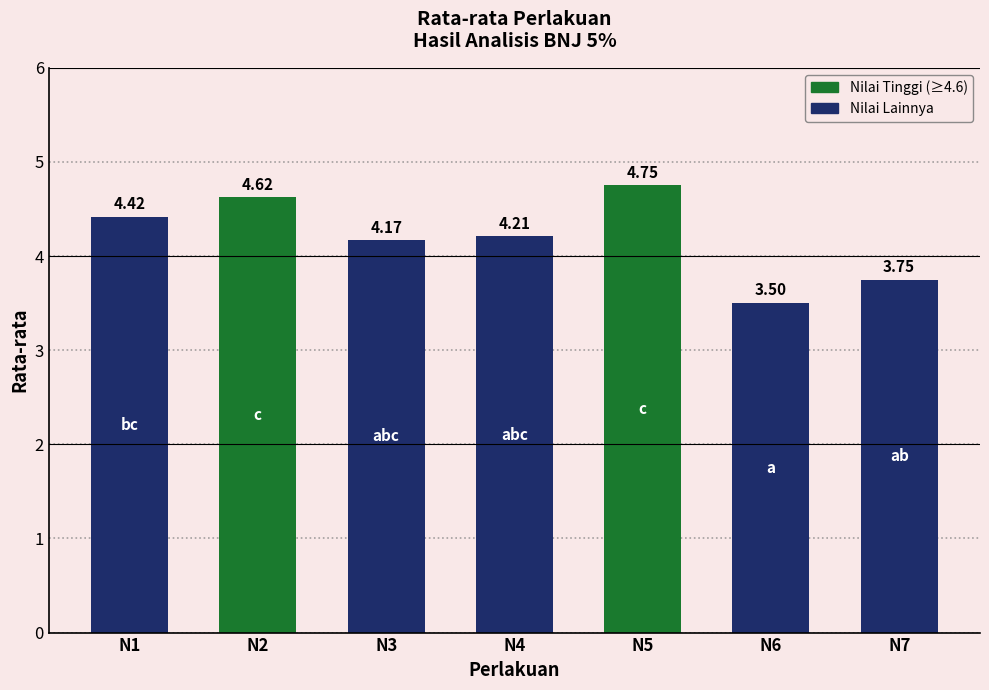

Which has a higher value, N2 or N3?

N2